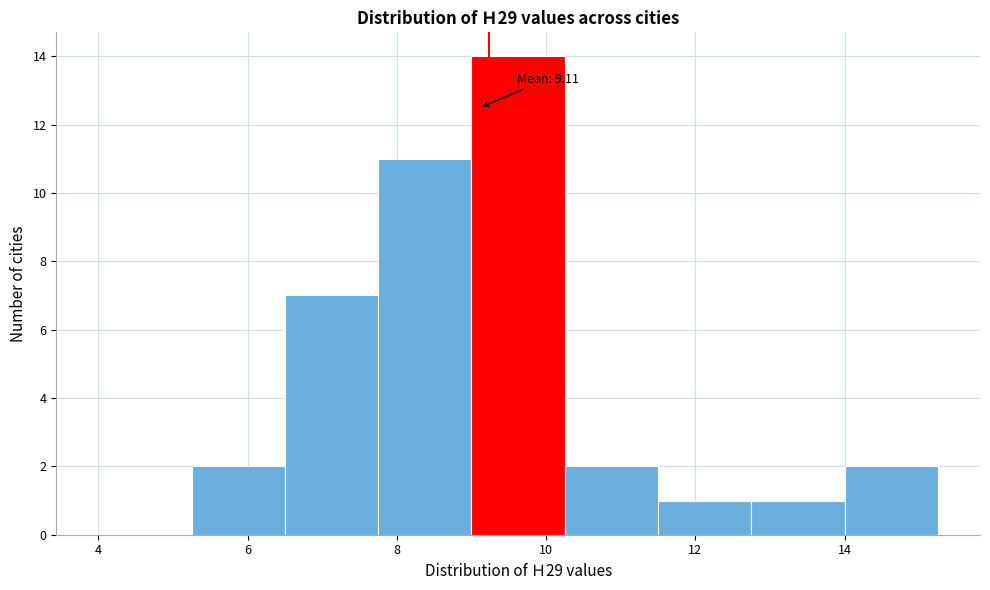

Which range on the x-axis has the tallest bar?

9.00 to 10.25